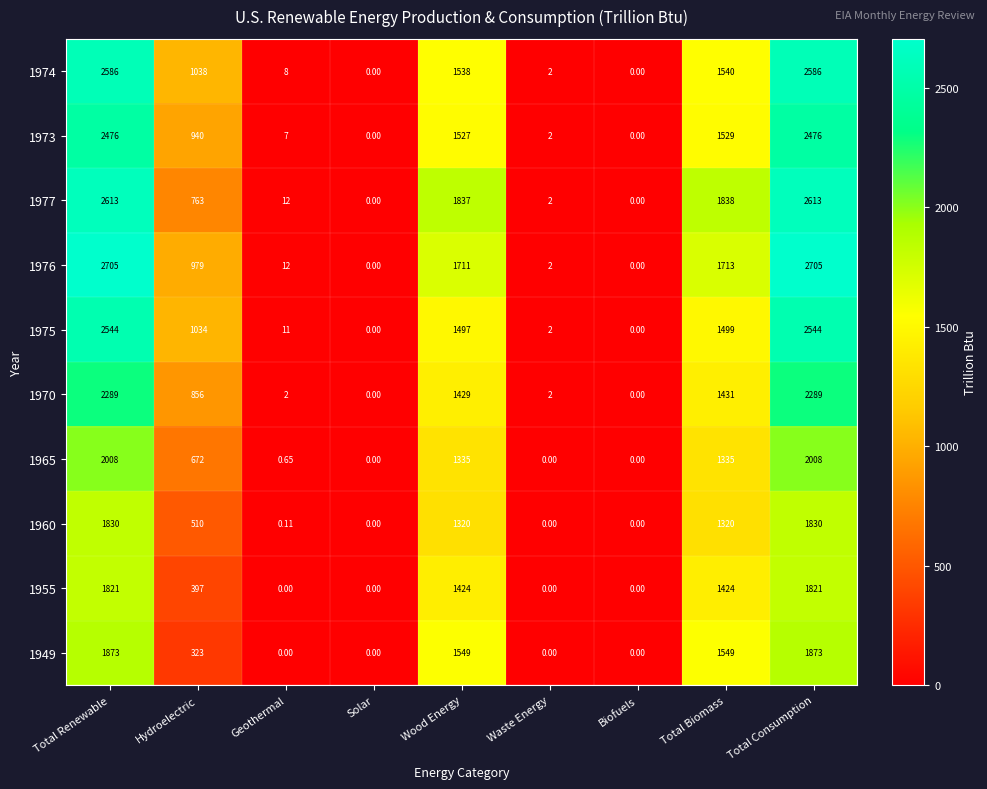

Where is 1955 nearest to the value 910?

Hydroelectric